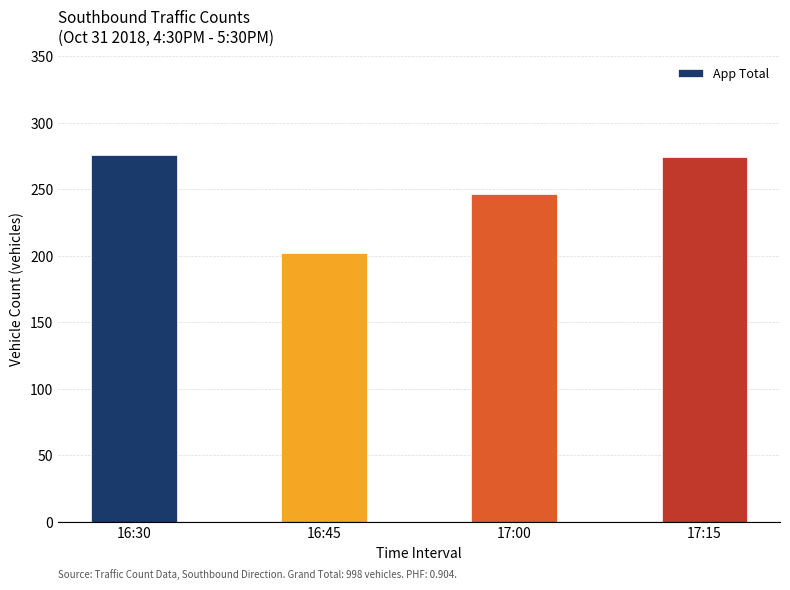

At which label does the data first exceed 274?

16:30